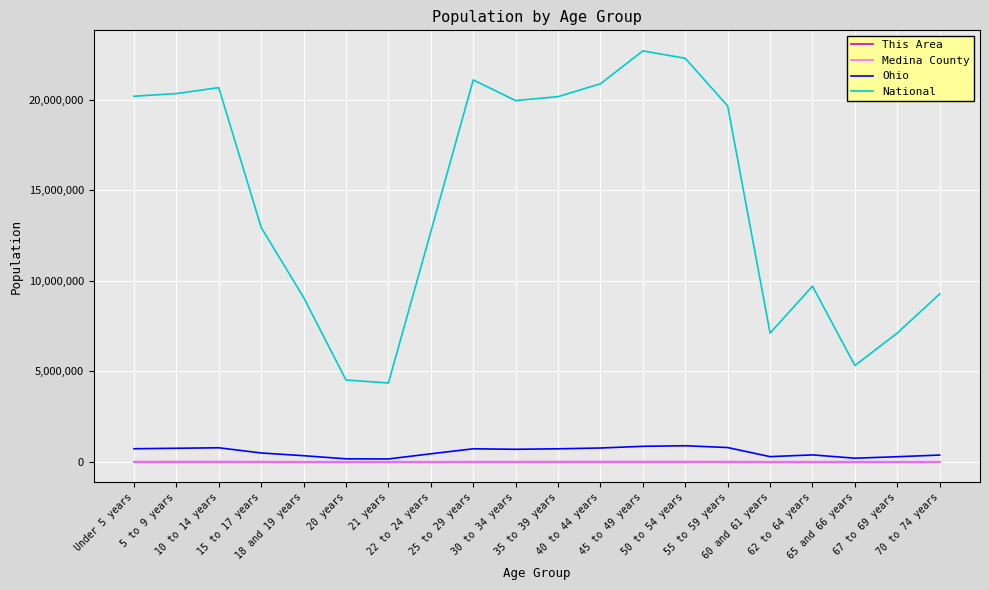

True or false: National and Ohio intersect in this chart.

False